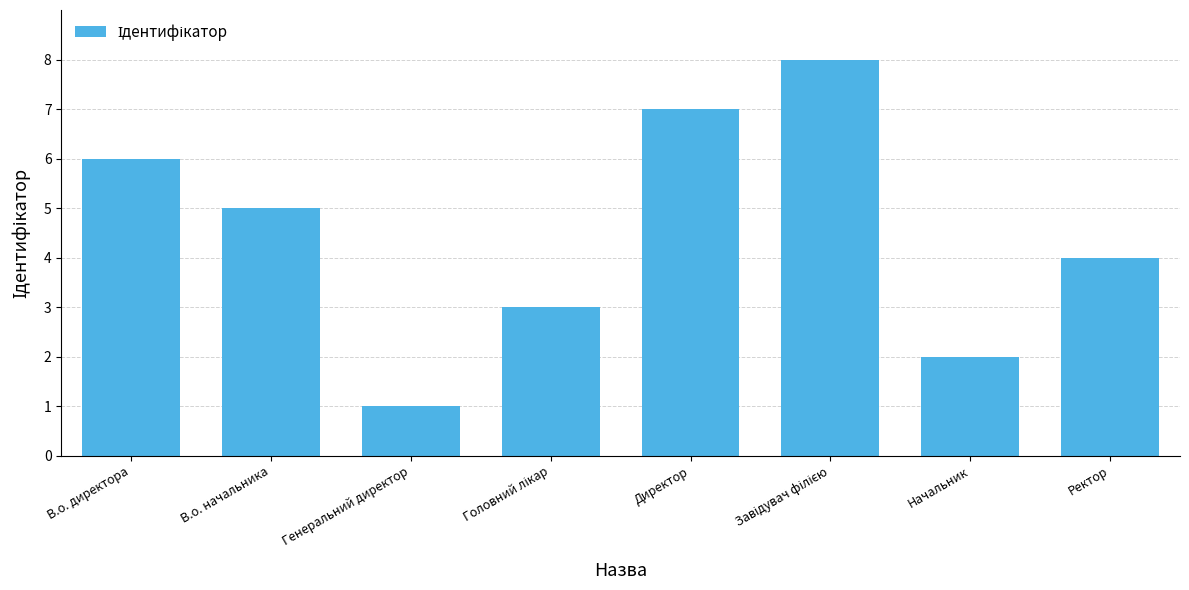

At which label is the value closest to 4?

Ректор